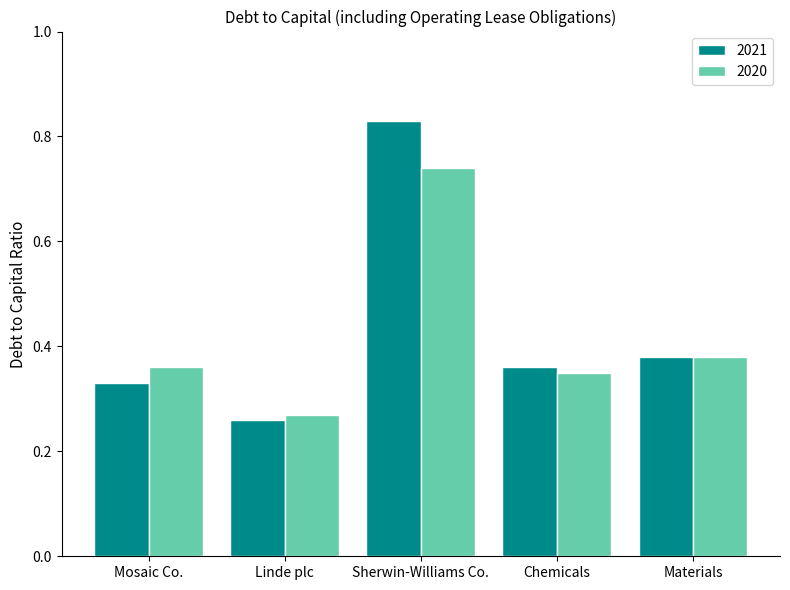

What is the difference between the maximum and minimum values in the 2020 series?

0.5